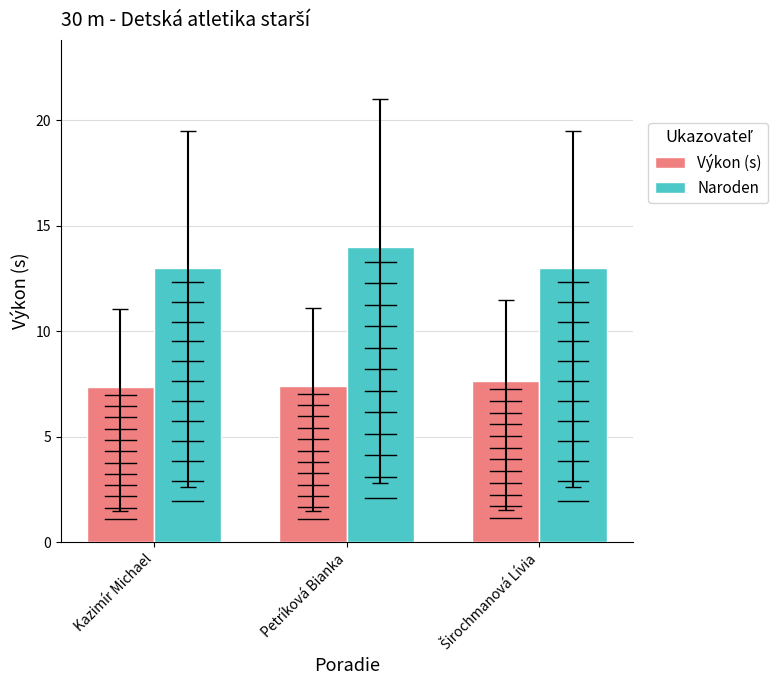

Count the Výkon (s) values in the range 7 to 8.

3